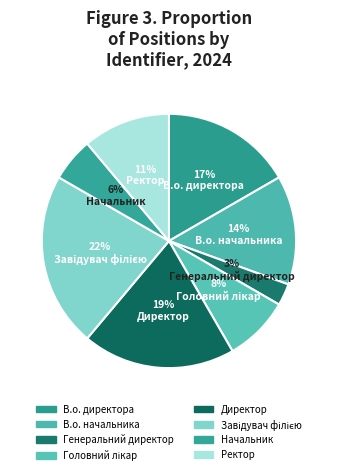

To the nearest percent, what portion does Завідувач філією represent?

22%